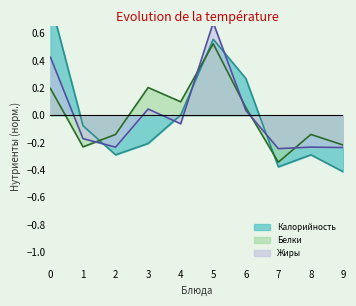

At which label is Белки closest to 0?

6